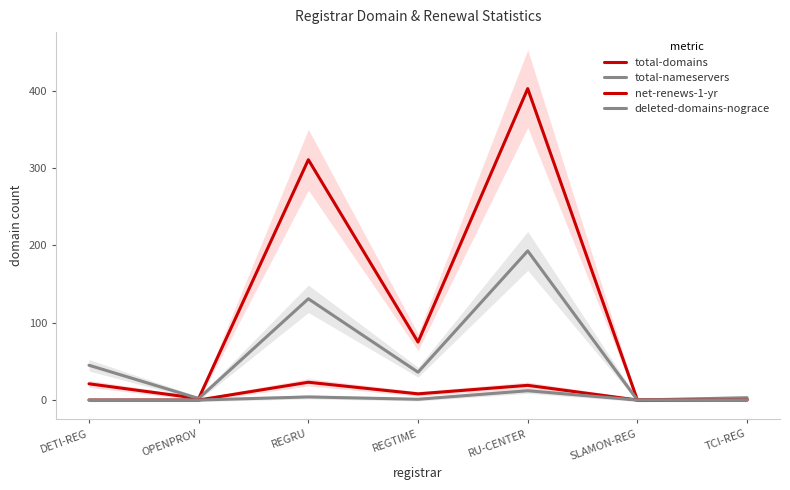

Reading right to left, transcribe all the data shown in this chart.

total-domains: TCI-REG=1	SLAMON-REG=0	RU-CENTER=403	REGTIME=75	REGRU=311	OPENPROV=2	DETI-REG=21
total-nameservers: TCI-REG=3	SLAMON-REG=0	RU-CENTER=193	REGTIME=36	REGRU=131	OPENPROV=2	DETI-REG=45
net-renews-1-yr: TCI-REG=0	SLAMON-REG=0	RU-CENTER=19	REGTIME=8	REGRU=23	OPENPROV=0	DETI-REG=0
deleted-domains-nograce: TCI-REG=0	SLAMON-REG=0	RU-CENTER=12	REGTIME=1	REGRU=4	OPENPROV=0	DETI-REG=0